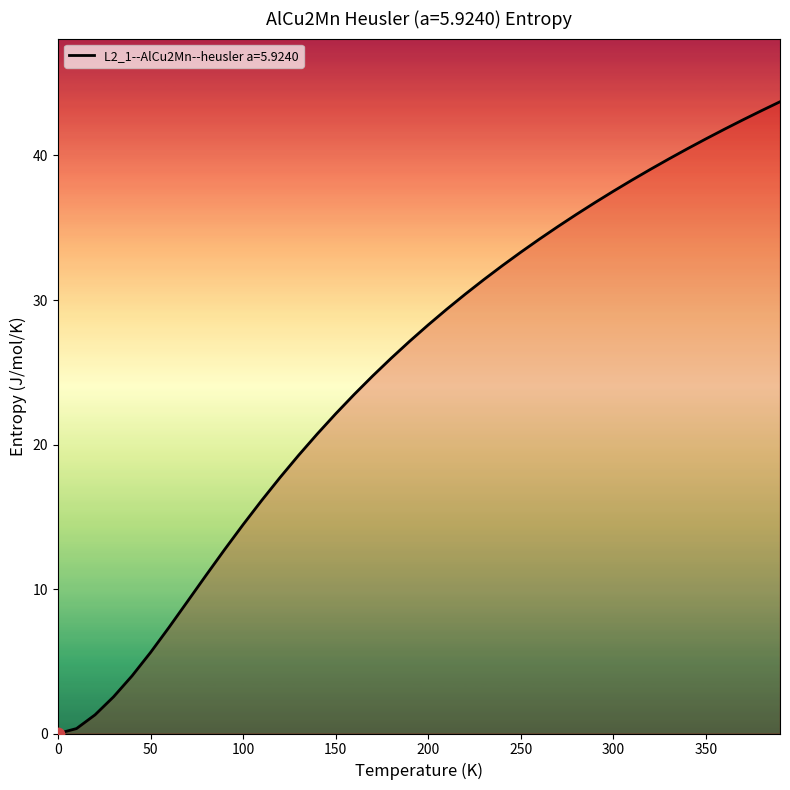

What is the maximum value shown in the chart?

43.7